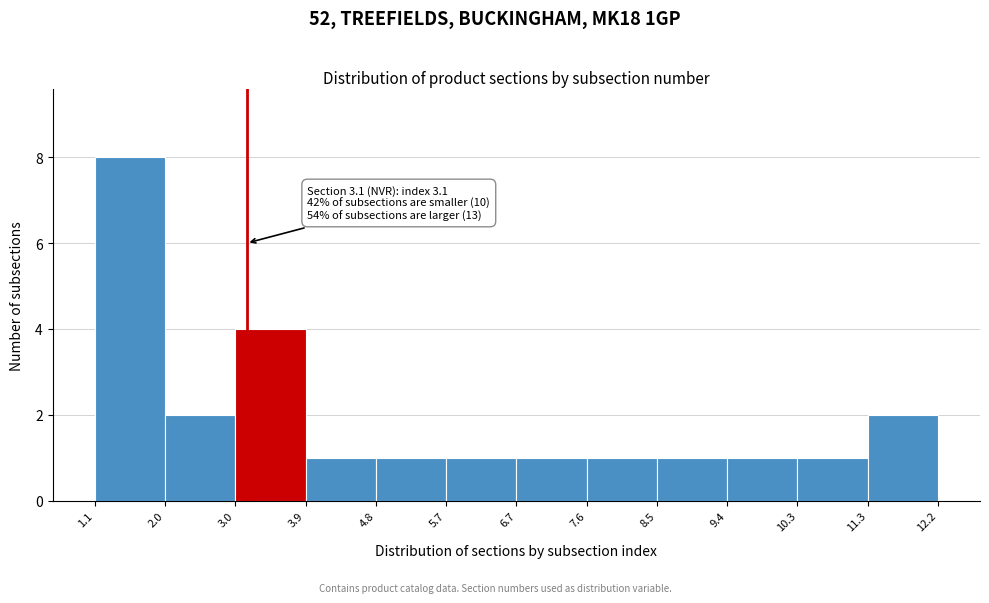

Which range on the x-axis has the tallest bar?

1.1 to 2.0